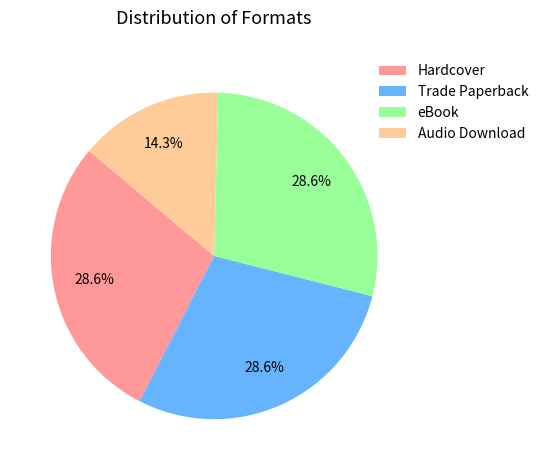

What is the ratio of the value at Hardcover to the value at Trade Paperback?

1.0